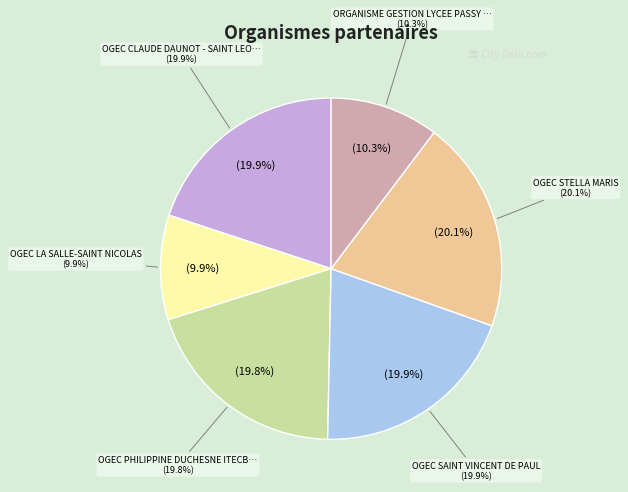

Rank the categories by value from highest to lowest.

OGEC STELLA MARIS, OGEC CLAUDE DAUNOT - SAINT LEON IX, OGEC SAINT VINCENT DE PAUL, OGEC PHILIPPINE DUCHESNE ITECBOISFLEURY, ORGANISME GESTION LYCEE PASSY SAINT HONO, OGEC LA SALLE-SAINT NICOLAS